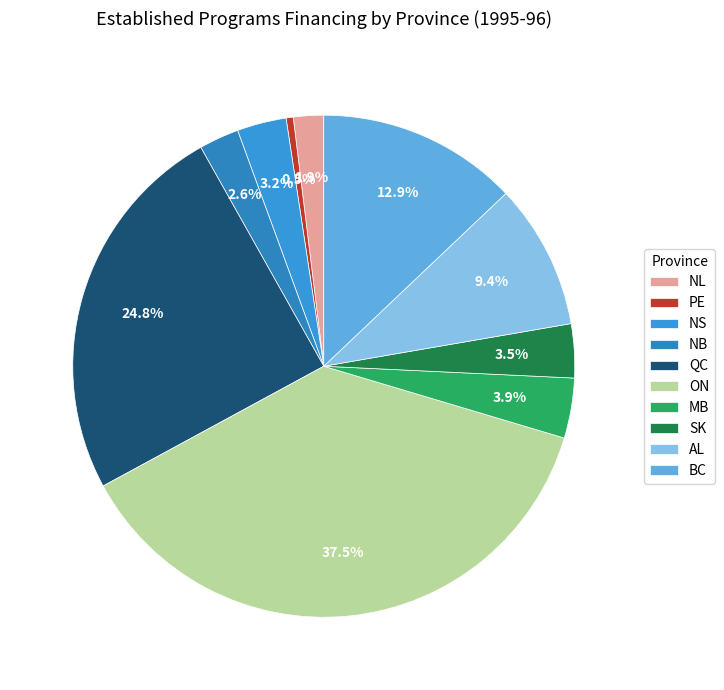

To the nearest percent, what is the difference between the BC and NL slice percentages?

11%